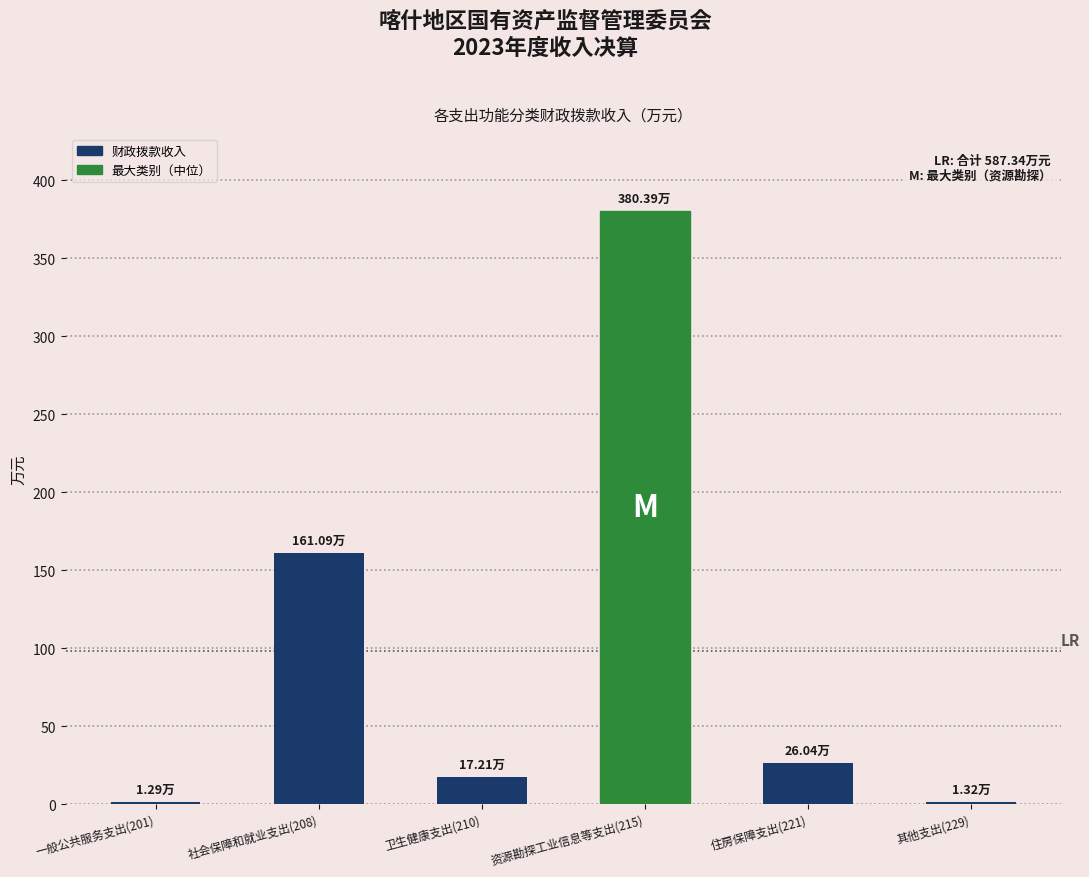

What is the difference between the second highest and second lowest values?

159.8